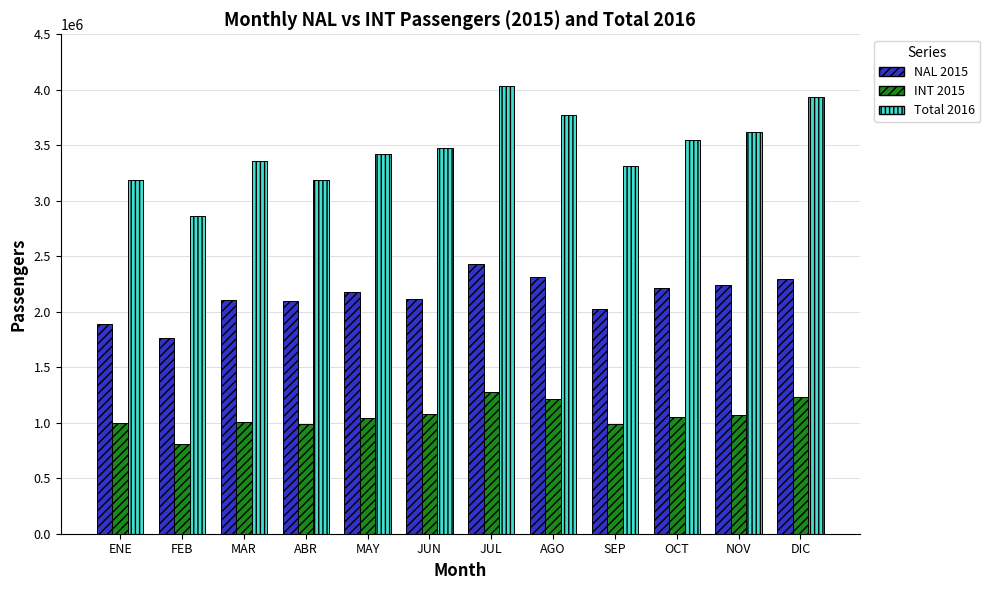

What is the label of the 2nd bar from the left?

FEB